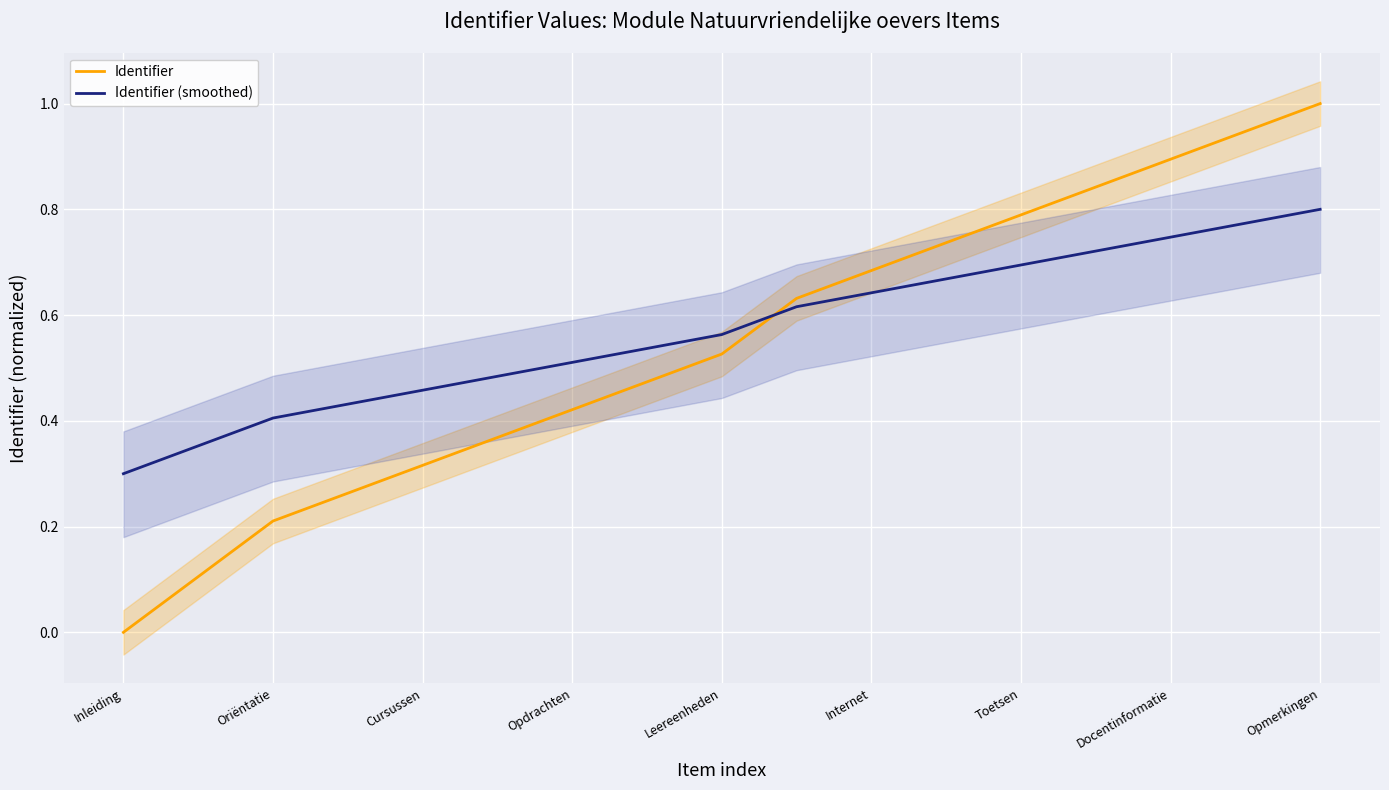

The Identifier (smoothed) series shows 0.3 at Internet. True or false?

False